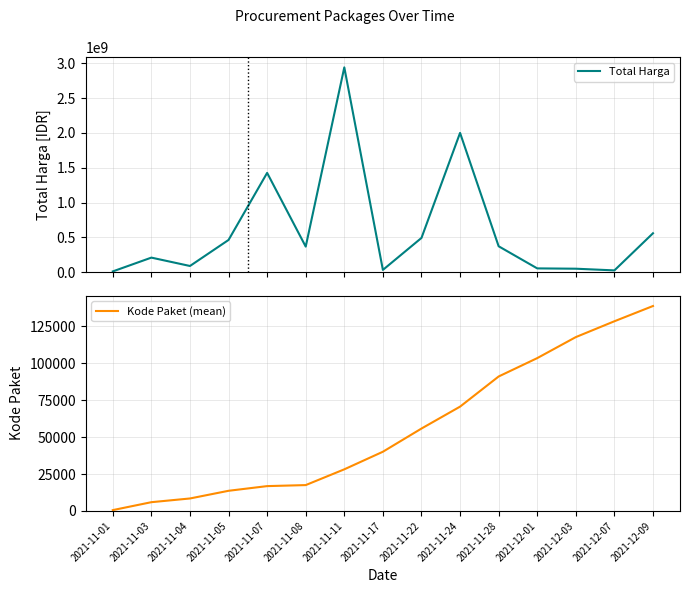

What is the total value across all series at 2021-11-22?

493055826